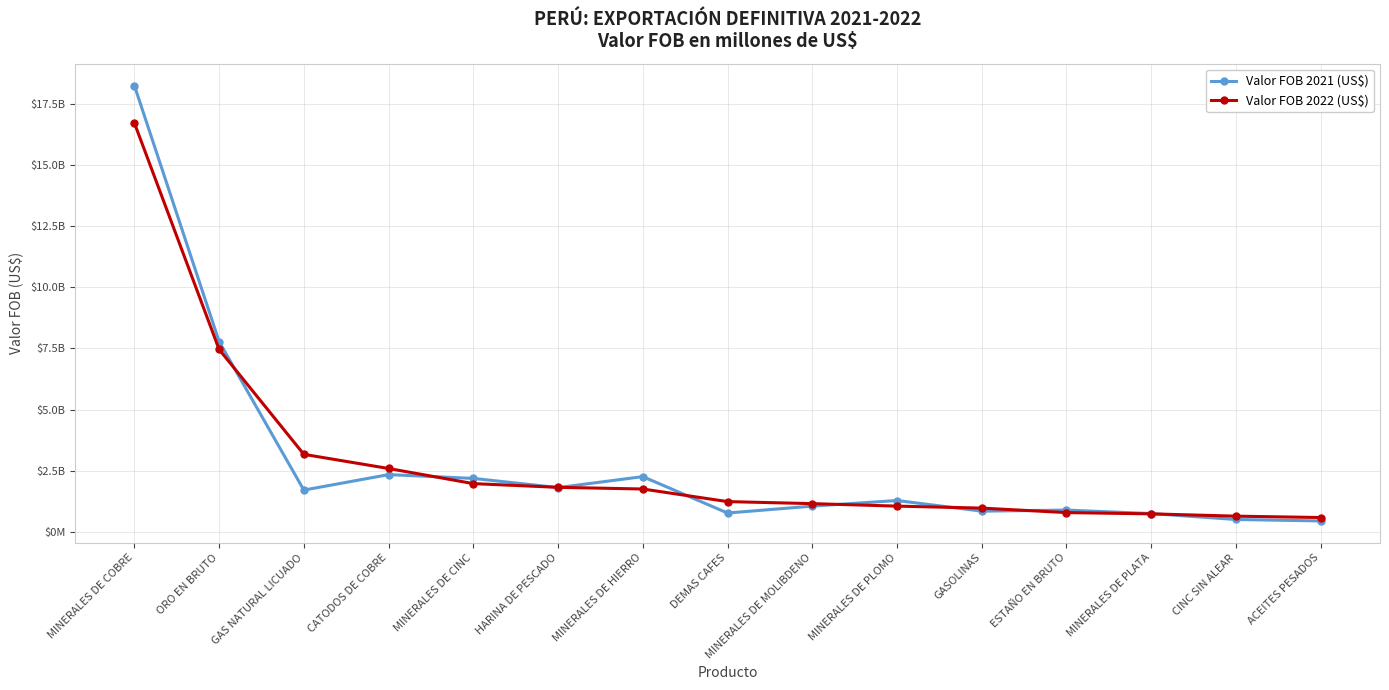

True or false: Valor FOB 2022 (US$) and Valor FOB 2021 (US$) cross at least once.

True